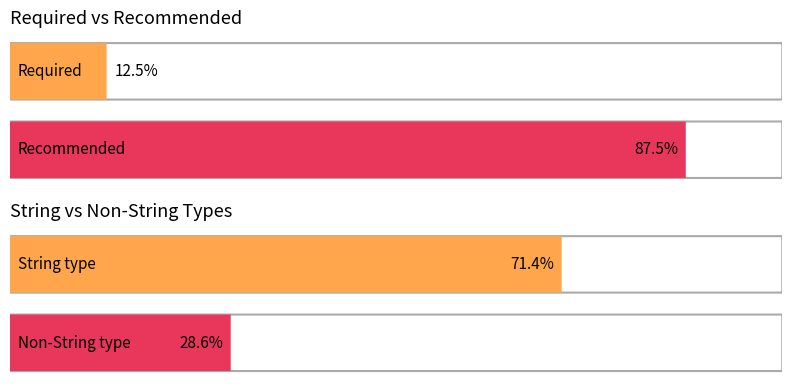

How many data points in Average utilization are less than 50?

2